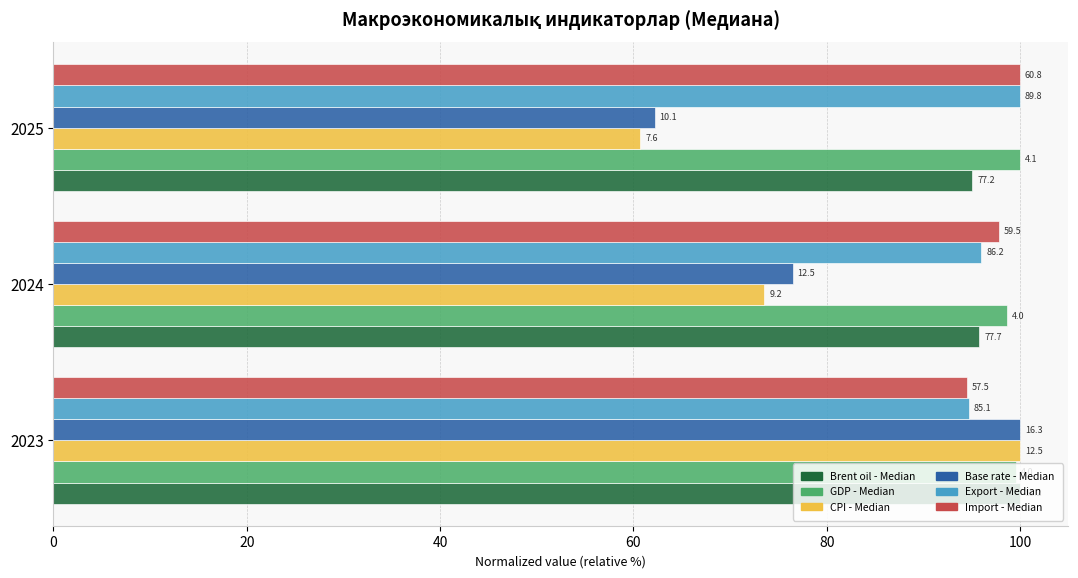

What are all the series names shown in the legend?

Brent oil - Median, GDP - Median, CPI - Median, Base rate - Median, Export - Median, Import - Median